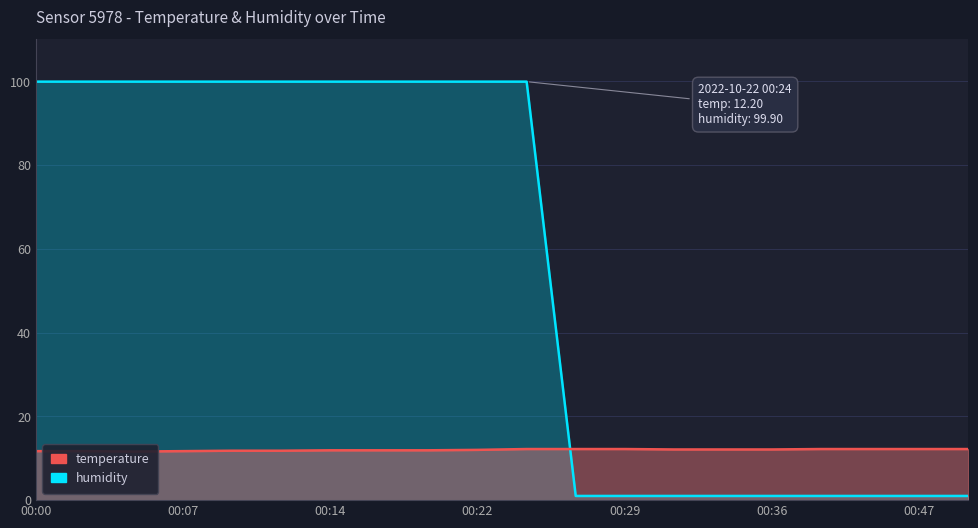

What is the total value across all series at 00:14?

111.8